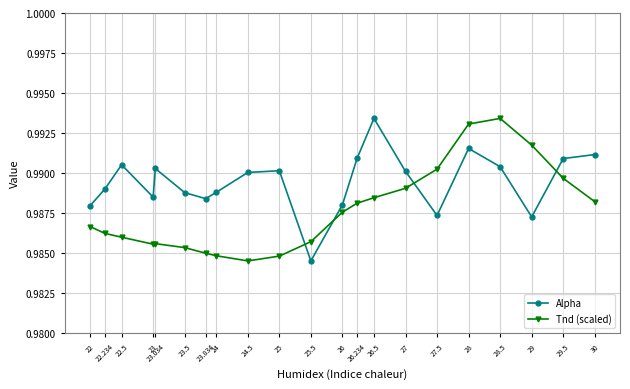

Between which two adjacent categories do Alpha and Tnd (scaled) first intersect?

25 and 25.5